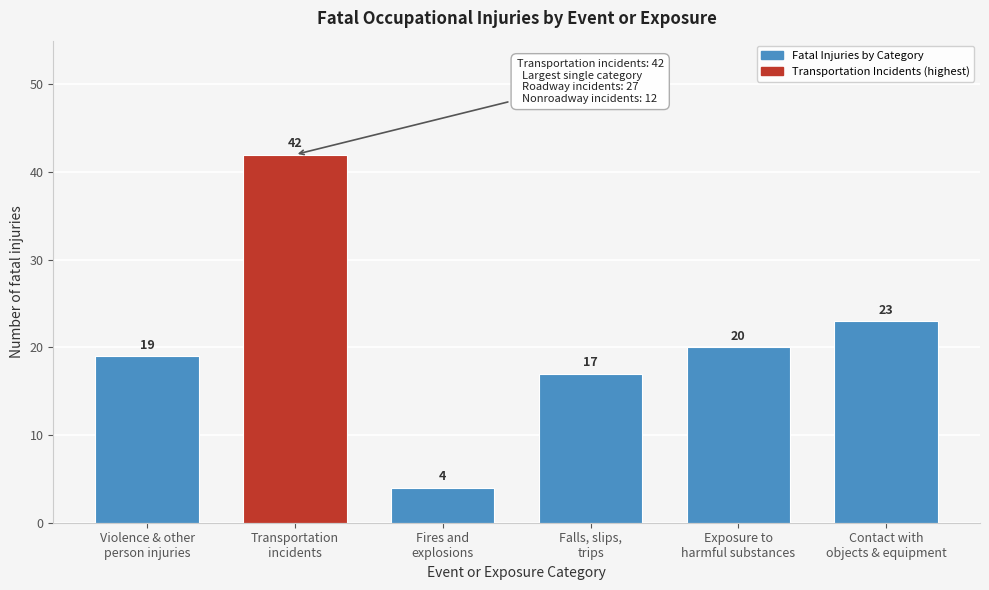

Reading left to right, list all the values displayed in this chart.

19	42	4	17	20	23